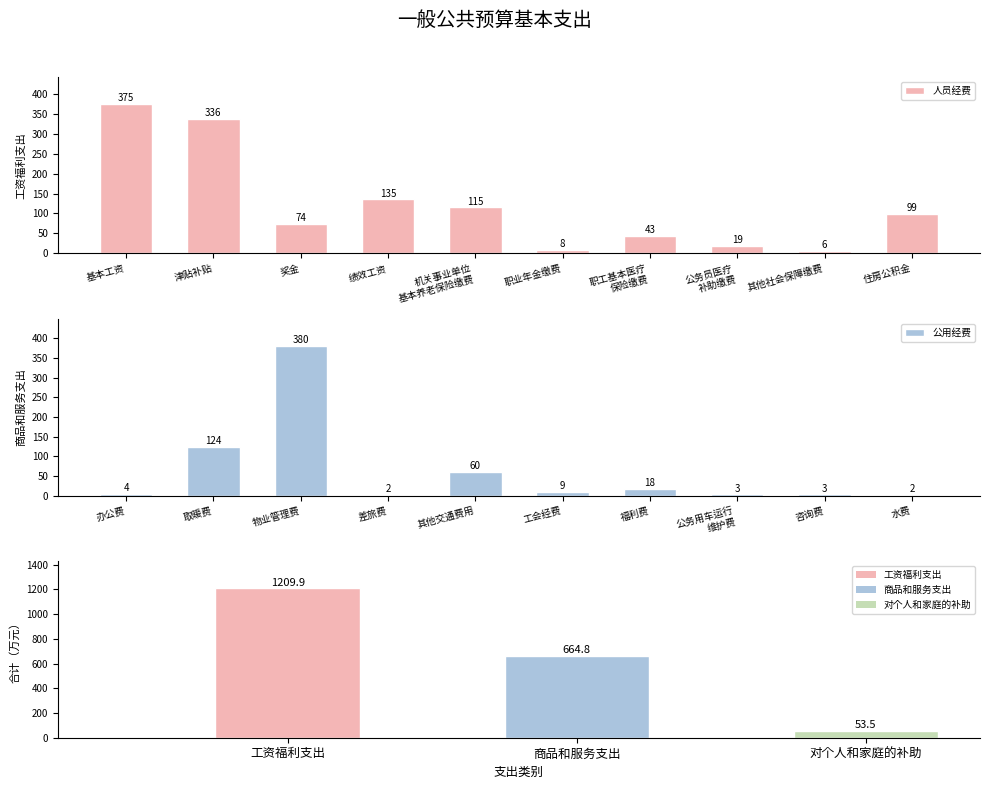

What is the difference between the second highest and second lowest values in the 人员经费 series?

328.4